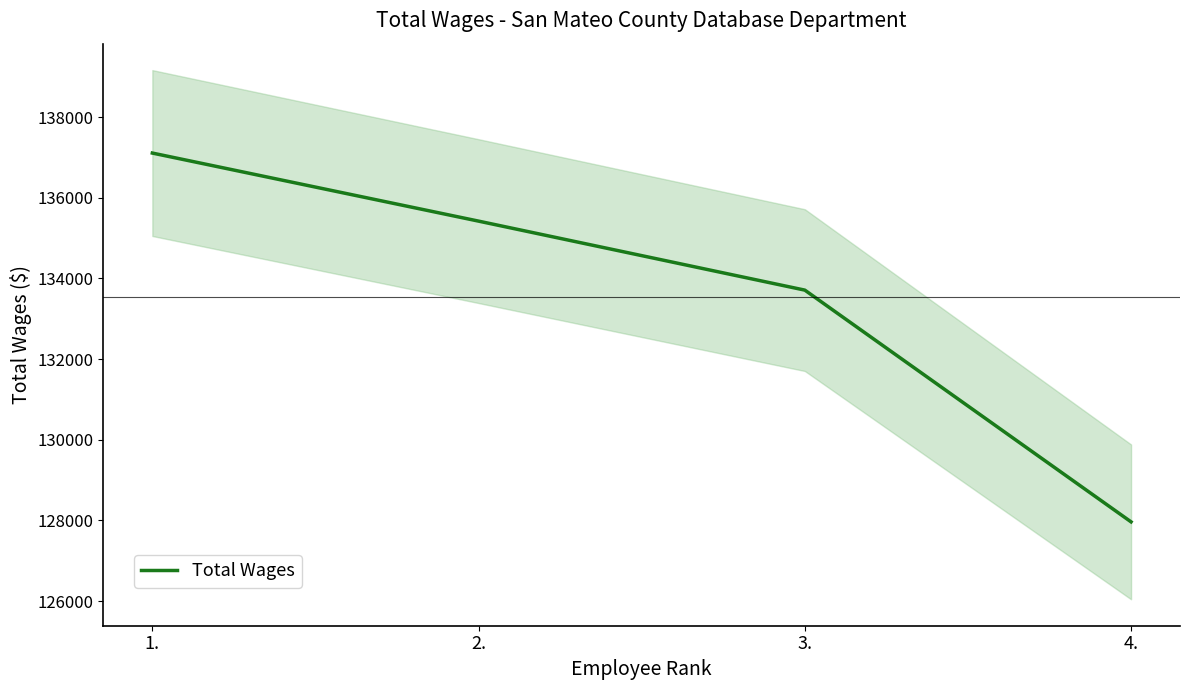

True or false: there are more than 2 points higher than both neighbors.

False